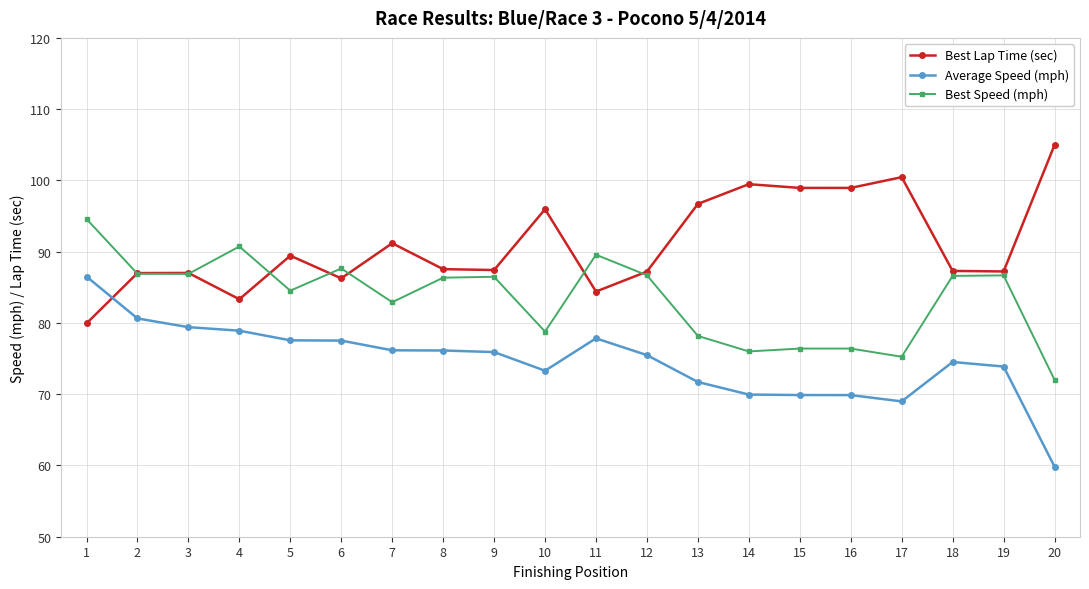

Rank the series by their average value, from lowest to highest.

Average Speed (mph), Best Speed (mph), Best Lap Time (sec)